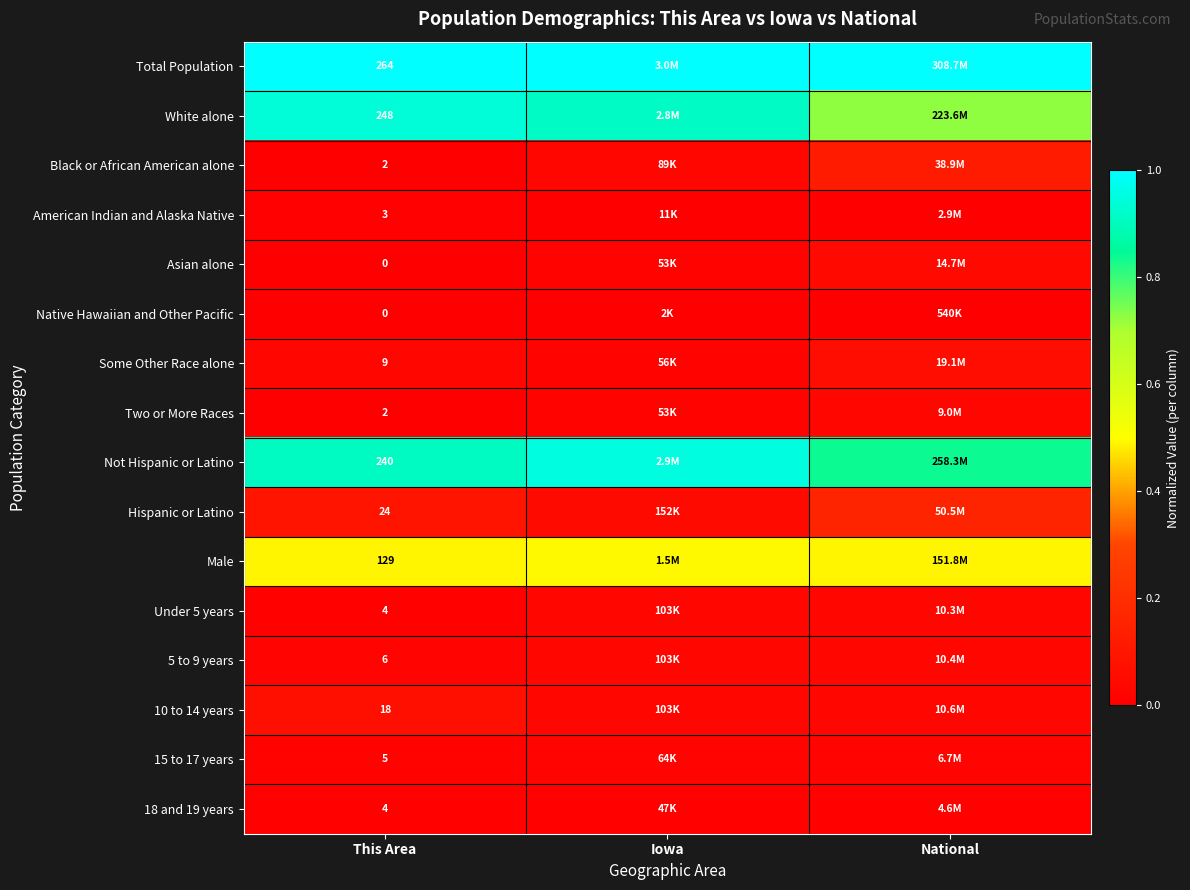

At how many categories does at least one series exceed 0?

3